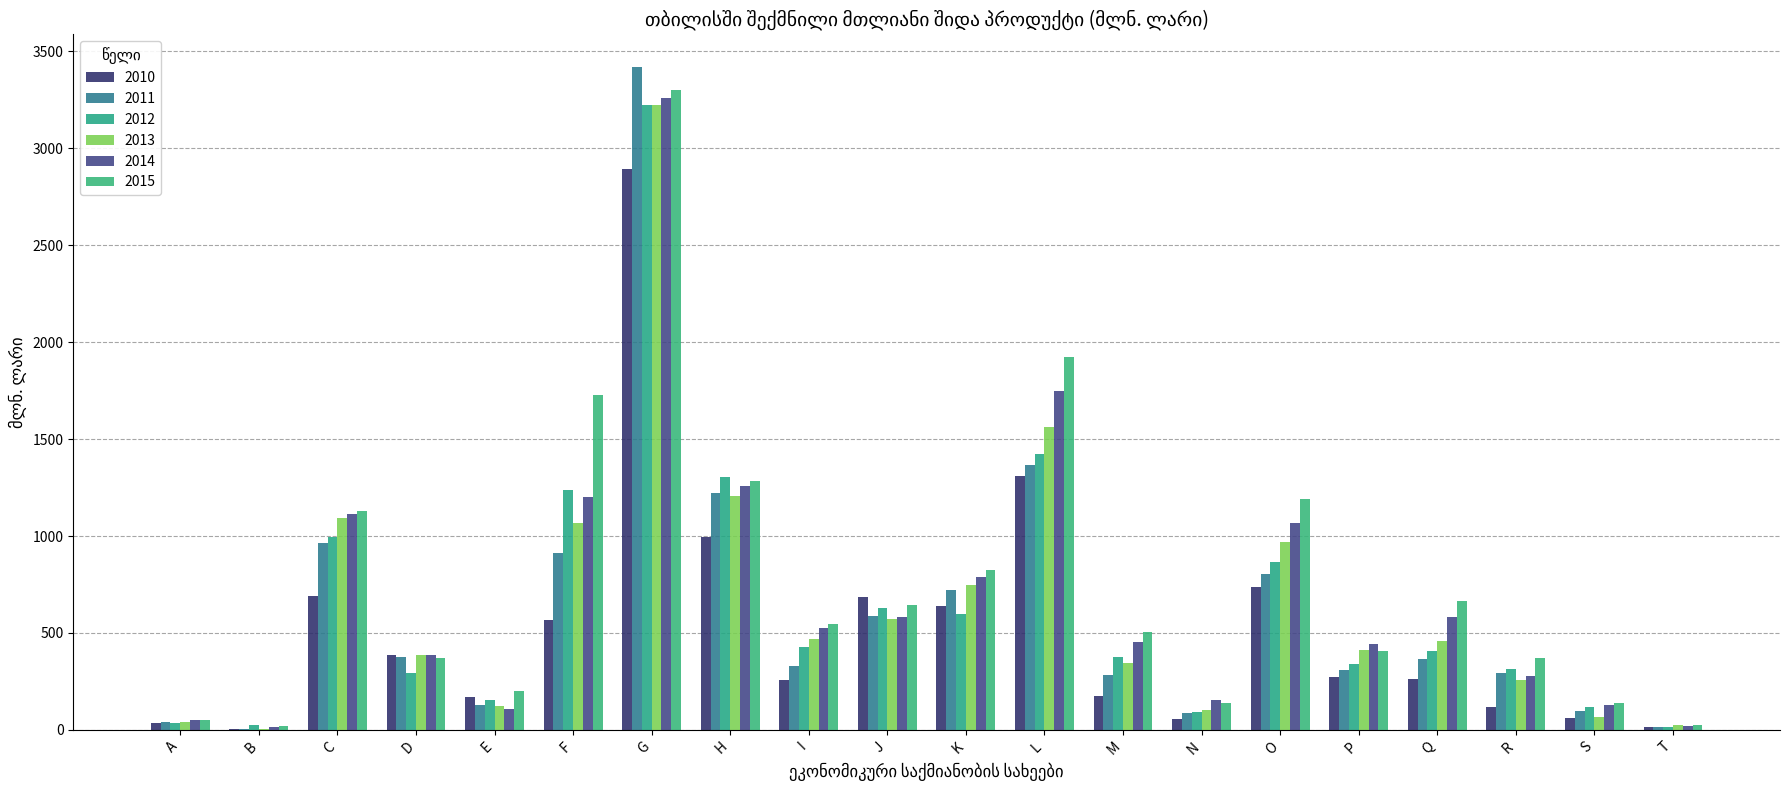

At how many categories does at least one series exceed 198?

15